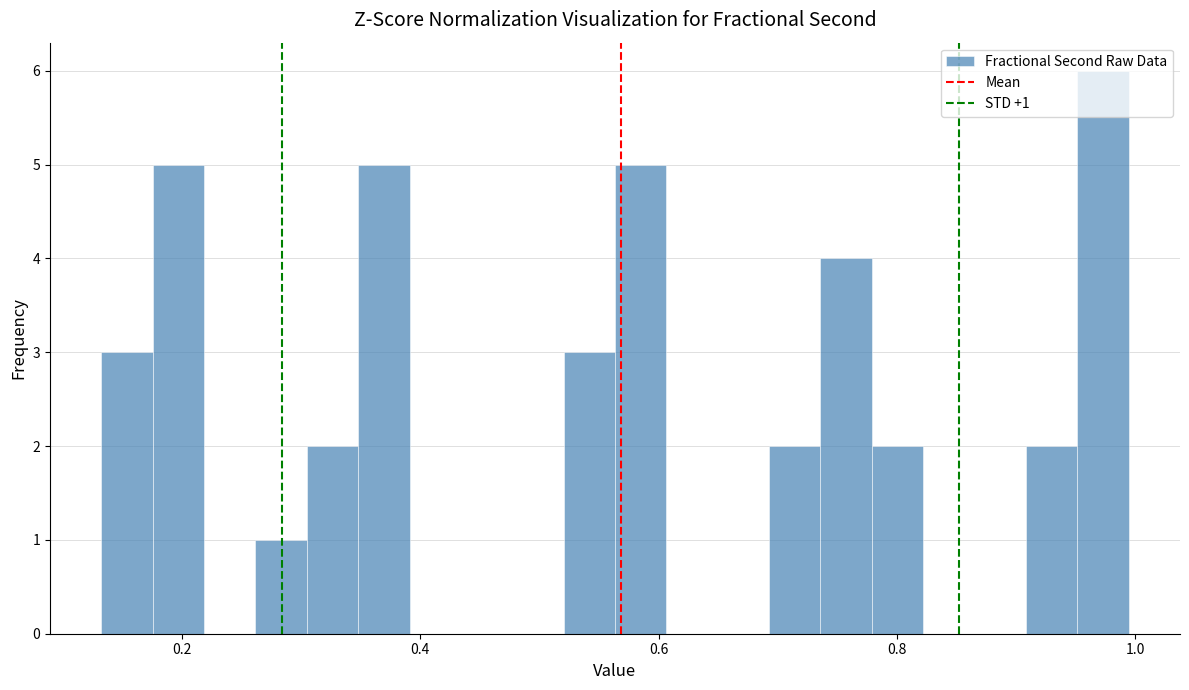

Read against the x-axis, roughly where is the centre of the tallest bar?

0.98